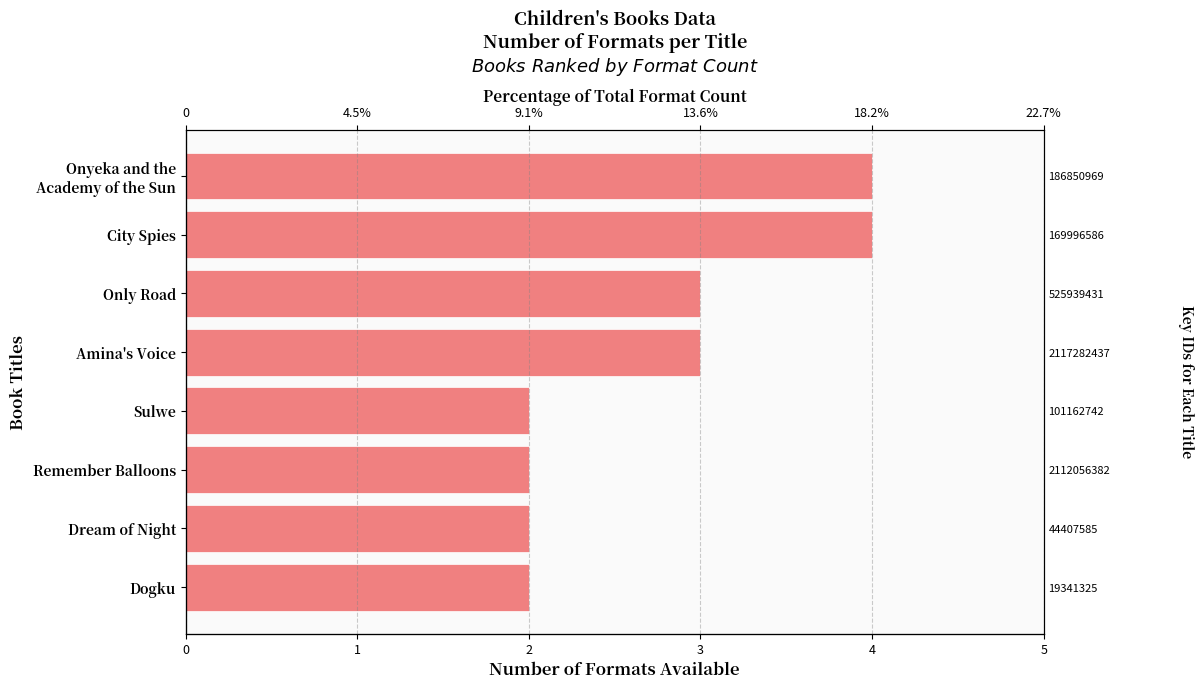

What is the sum of the values at Dream of Night and Only Road?

5